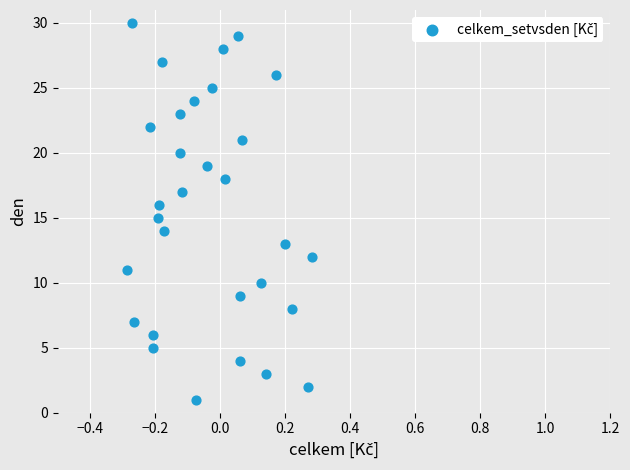

What is the range of Y values (max minus min)?

29